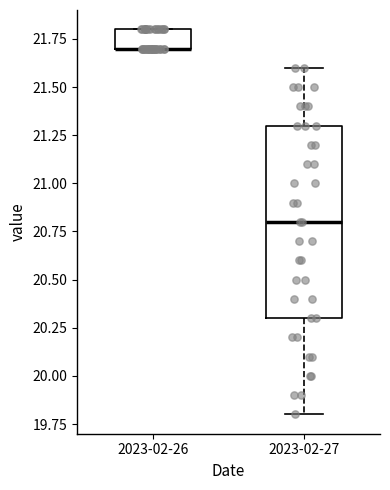

Reading left to right, transcribe this box plot: for each box, give where its median line is, the range the box spans, and where its two whiskers end, as read against the y-axis. The values are not printed on the chart, so give them approximately, as read against the axis.

2023-02-26: median 21.7 (drawn on the box's lower edge), box 21.7 to 21.8, whiskers 21.7 to 21.8
2023-02-27: median 20.8, box 20.3 to 21.3, whiskers 19.8 to 21.6